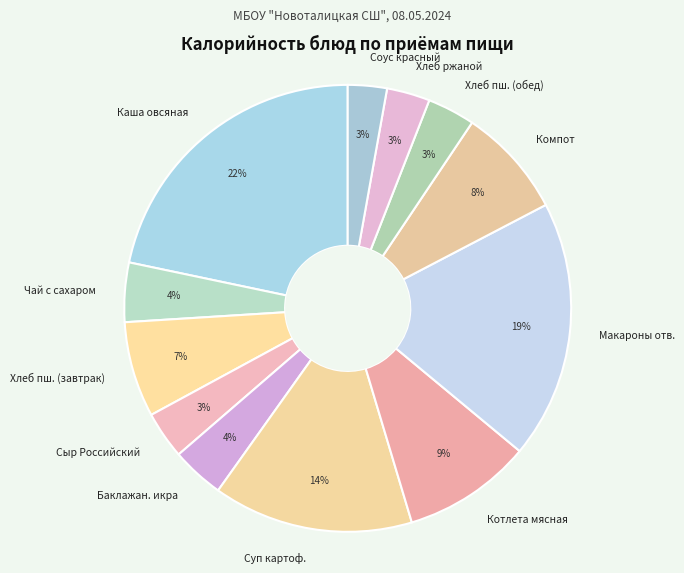

Count the number of slices in the pie.

12